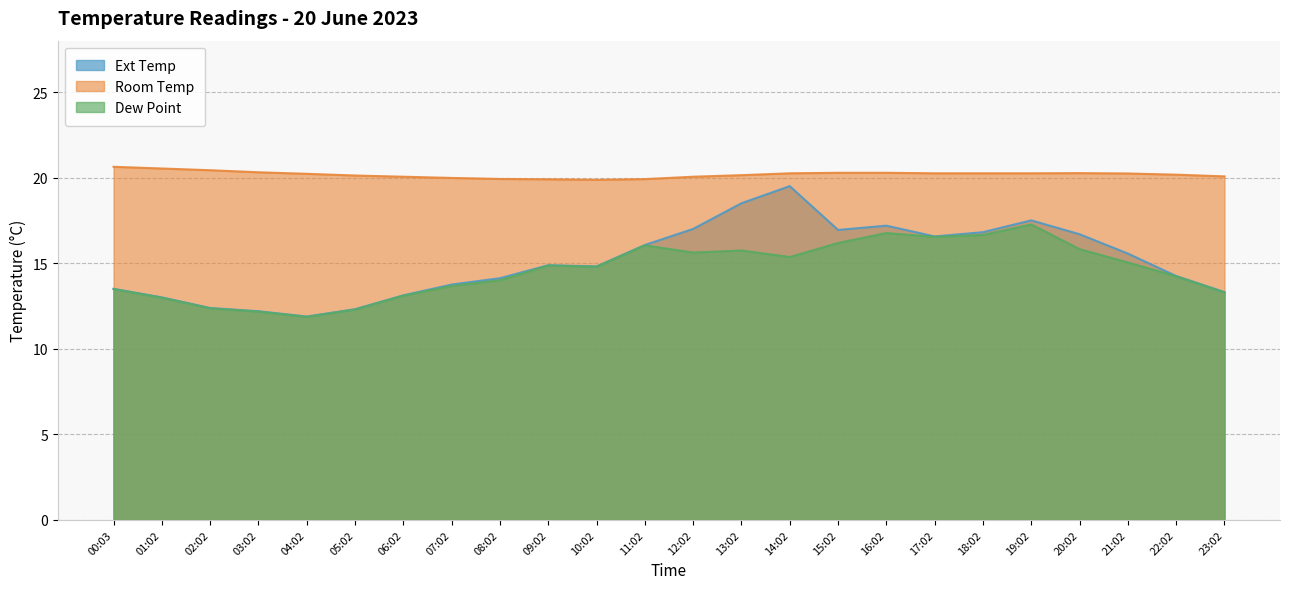

What is the value of the Room Temp point at the 21st from the left?

20.3